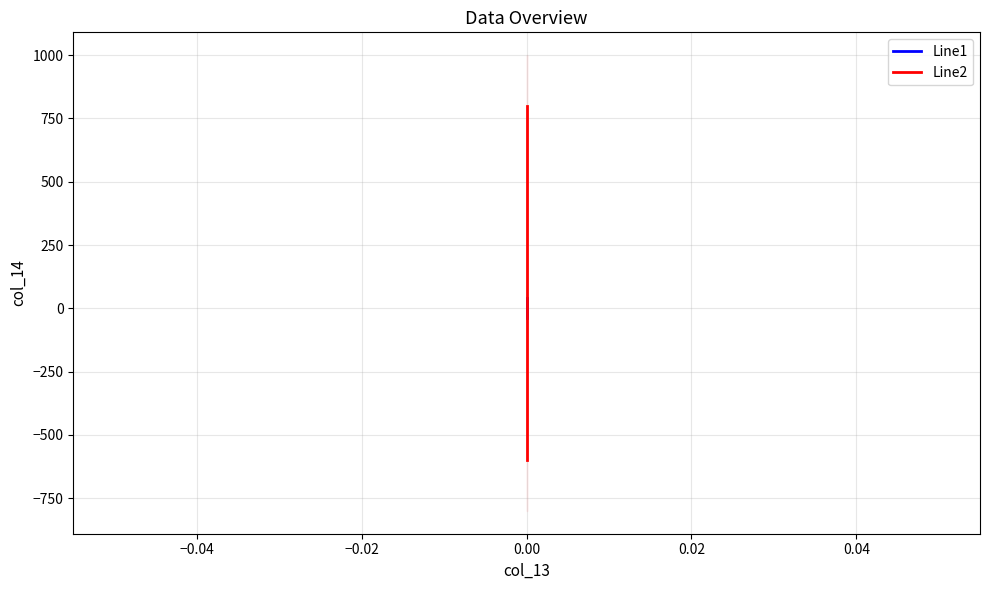

What are all the series names shown in the legend?

Line1, Line2